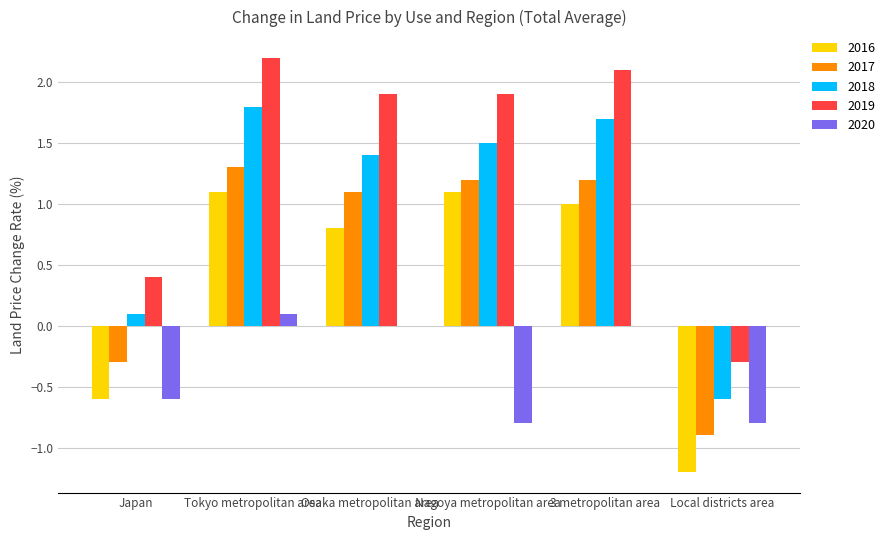

What is the maximum value for 2018?

1.8